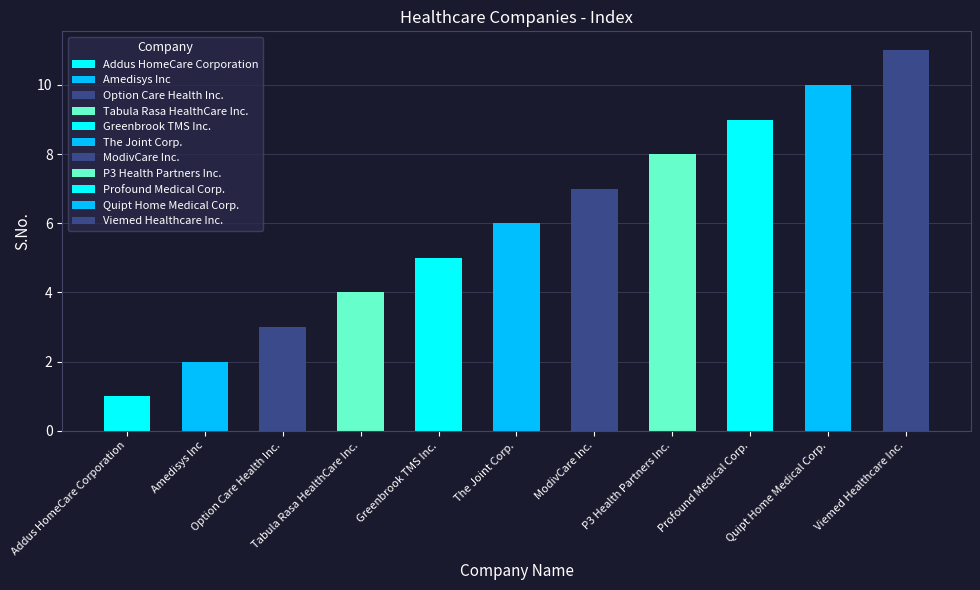

Reading left to right, extract all data points from this chart.

Addus HomeCare Corporation=1	Amedisys Inc=2	Option Care Health Inc.=3	Tabula Rasa HealthCare Inc.=4	Greenbrook TMS Inc.=5	The Joint Corp.=6	ModivCare Inc.=7	P3 Health Partners Inc.=8	Profound Medical Corp.=9	Quipt Home Medical Corp.=10	Viemed Healthcare Inc.=11